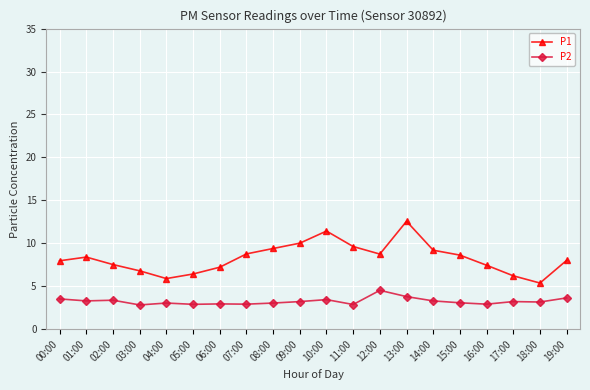

Does the chart display data point markers on the line(s)?

Yes